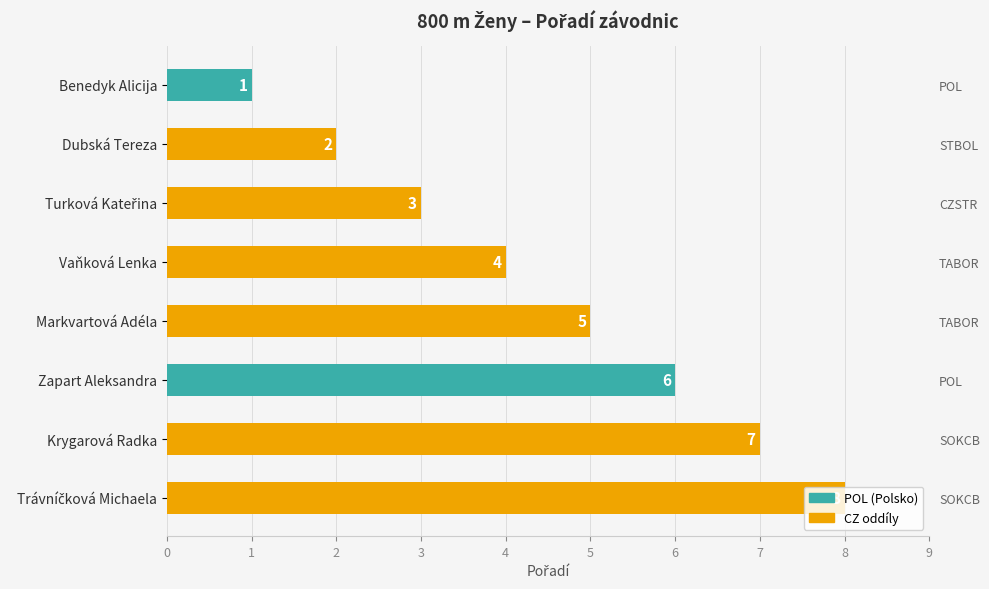

The chart shows a value of 5 at Markvartová Adéla. True or false?

True